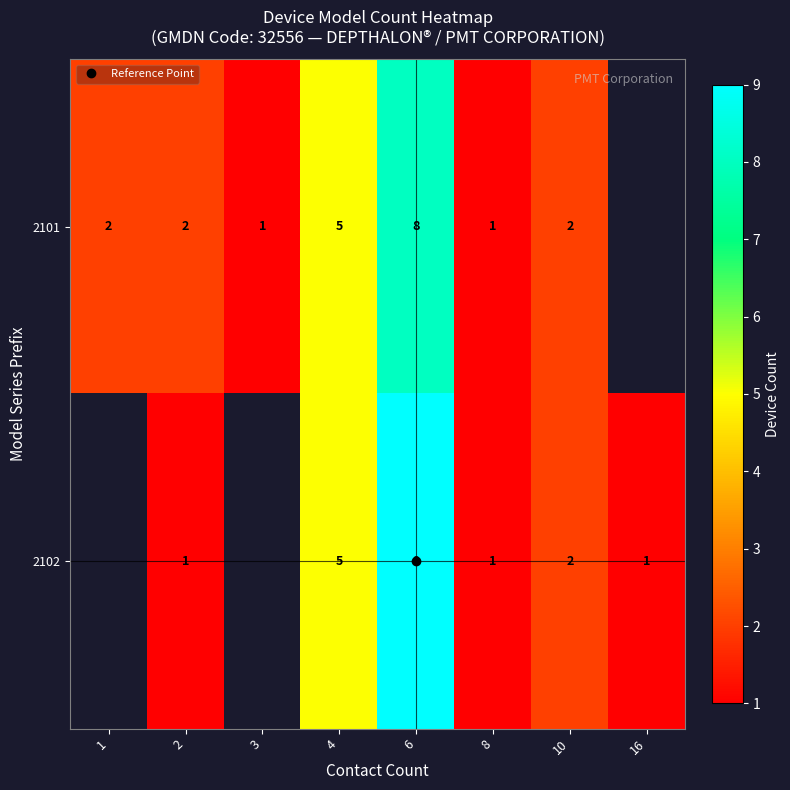

The 2102 series shows 14.6 at 6. True or false?

False